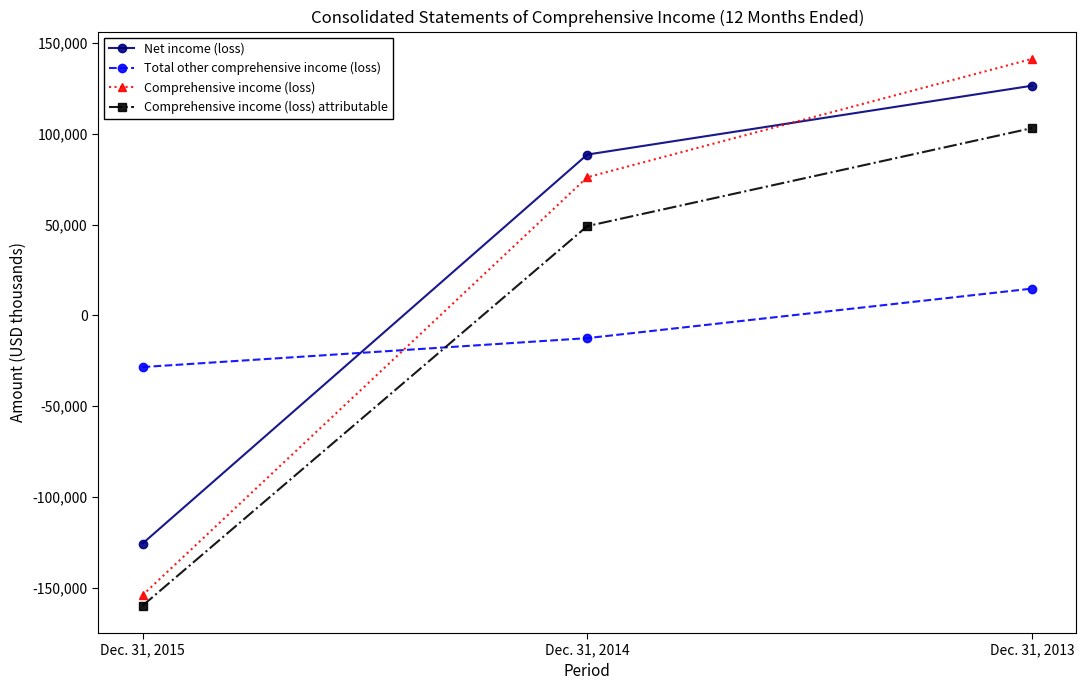

At which label does Comprehensive income (loss) attributable reach its minimum?

Dec. 31, 2015